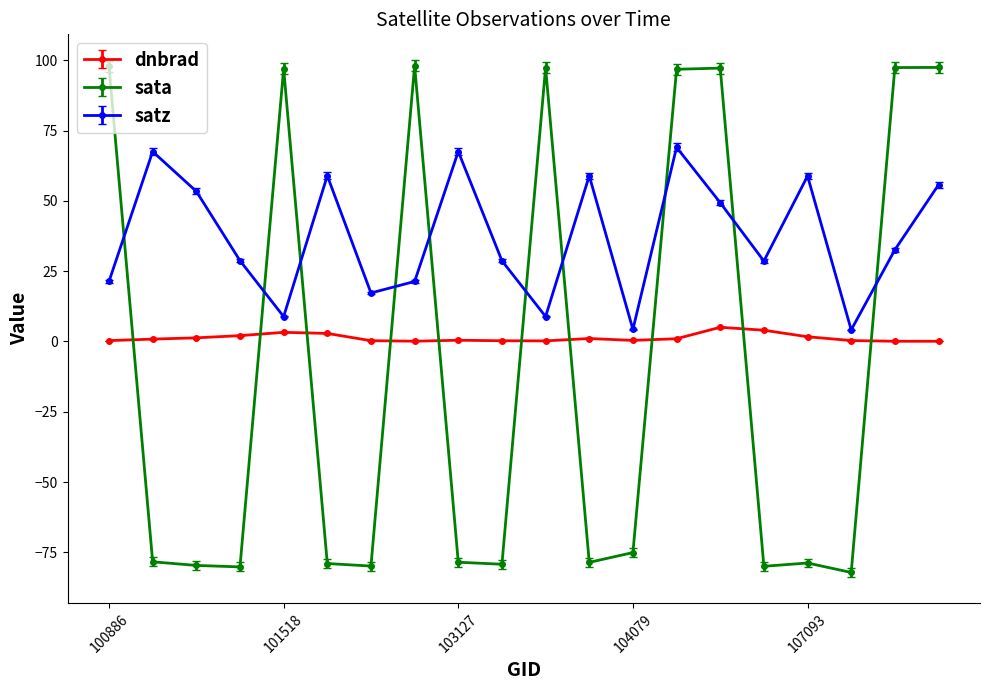

What is the value of the sata point at the 11th from the left?

97.4